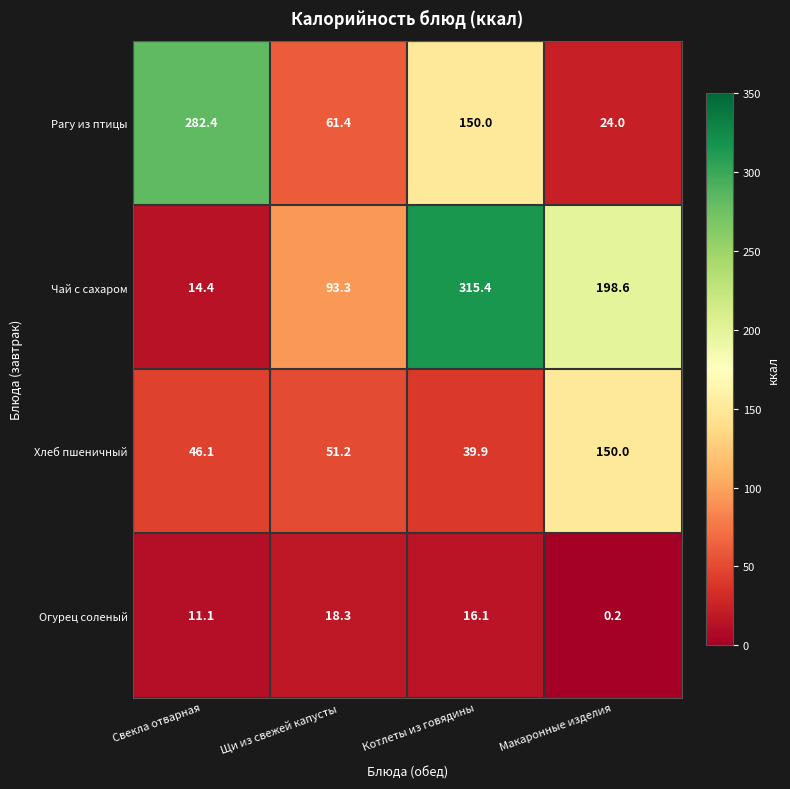

Reading right to left, list all the values displayed in this chart.

Рагу из птицы: 24.0	150.0	61.4	282.4
Чай с сахаром: 198.6	315.4	93.3	14.4
Хлеб пшеничный: 150.0	39.9	51.2	46.1
Огурец соленый: 0.2	16.1	18.3	11.1